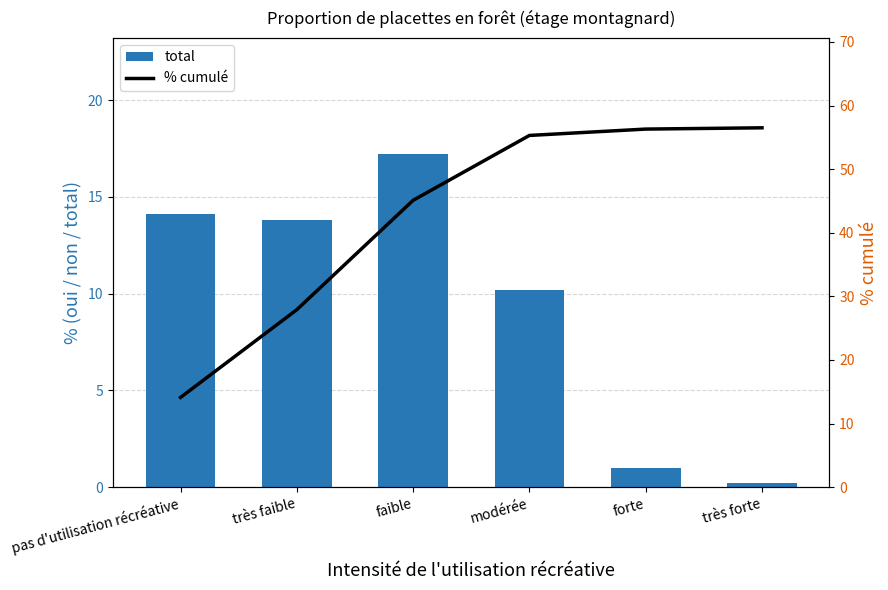

At which label does % cumulé reach its peak?

très forte